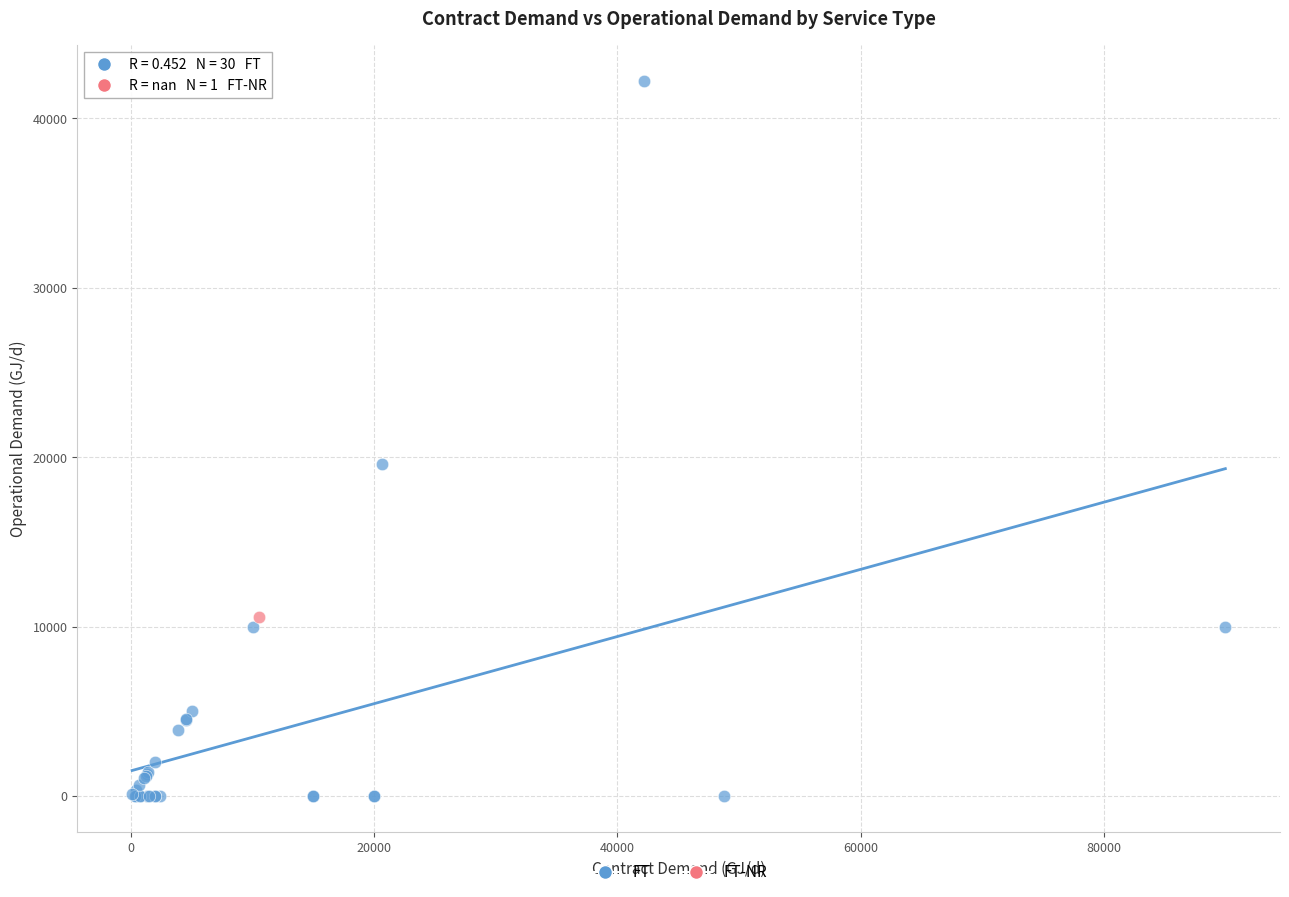

What are all the series names shown in the legend?

FT, FT-NR